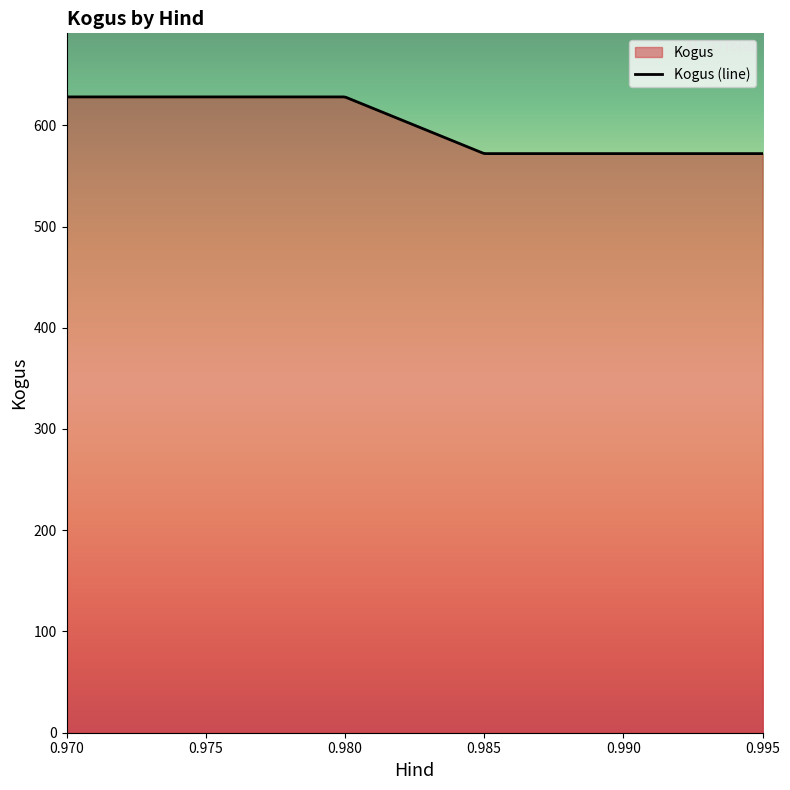

What is the minimum value shown in the chart?

572.0